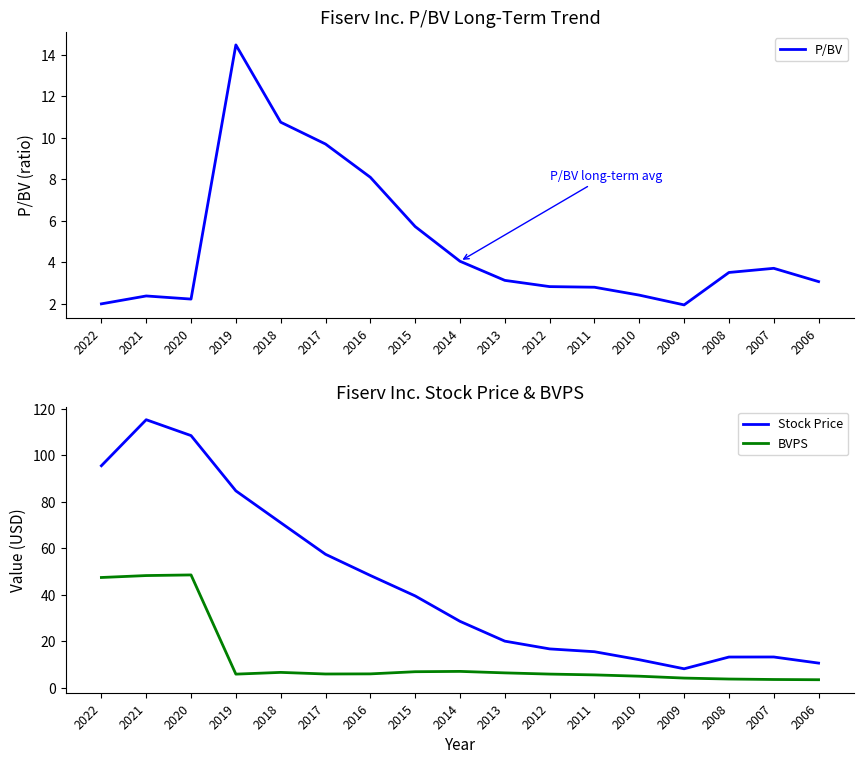

True or false: BVPS has a value of 1.3 at 2011.

False